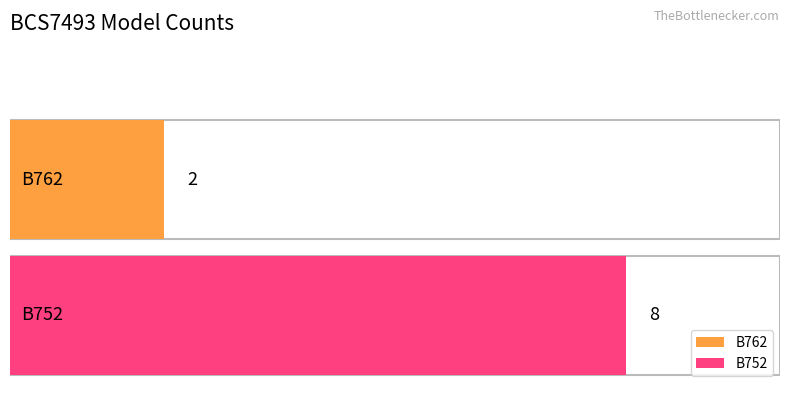

Count the number of categories in the chart.

2